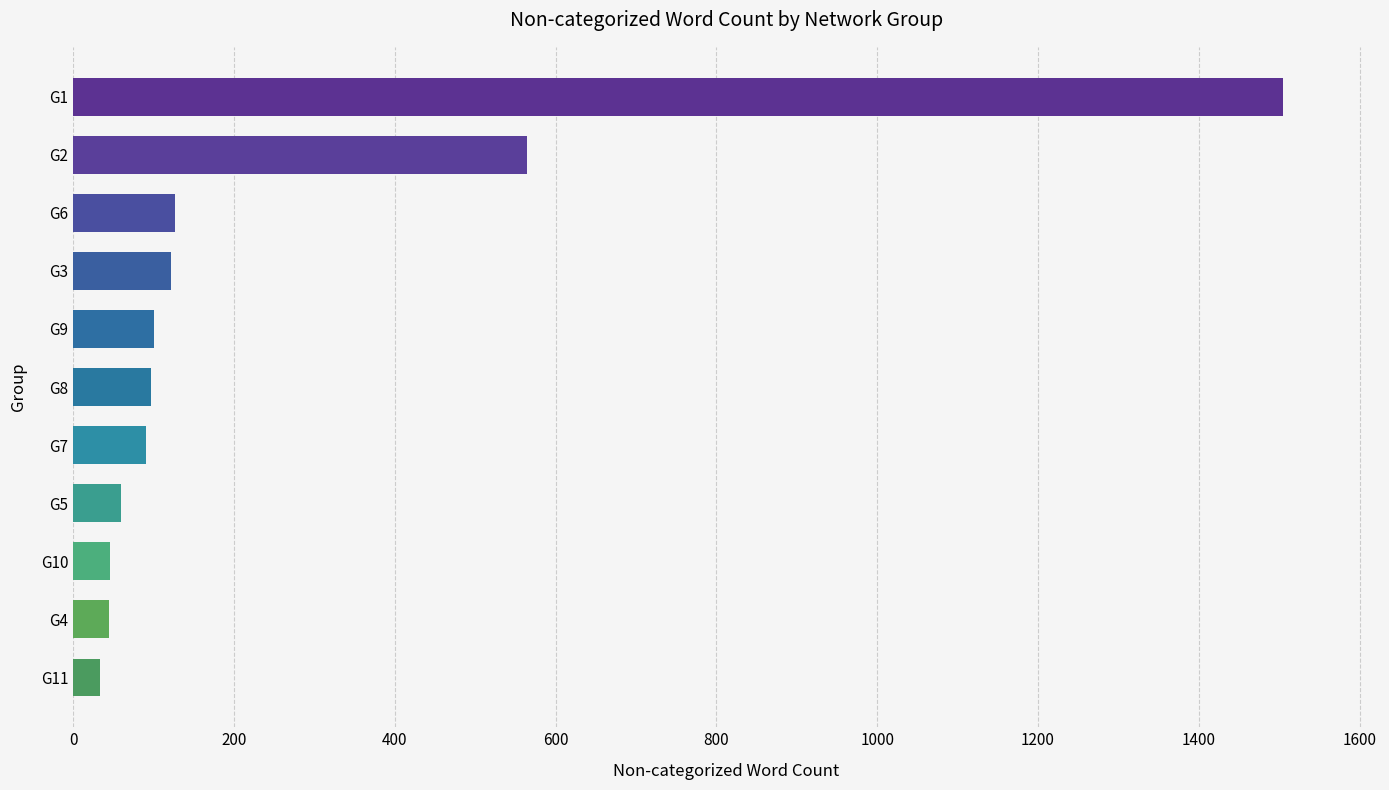

Is it true that the value at G2 is 830?

False